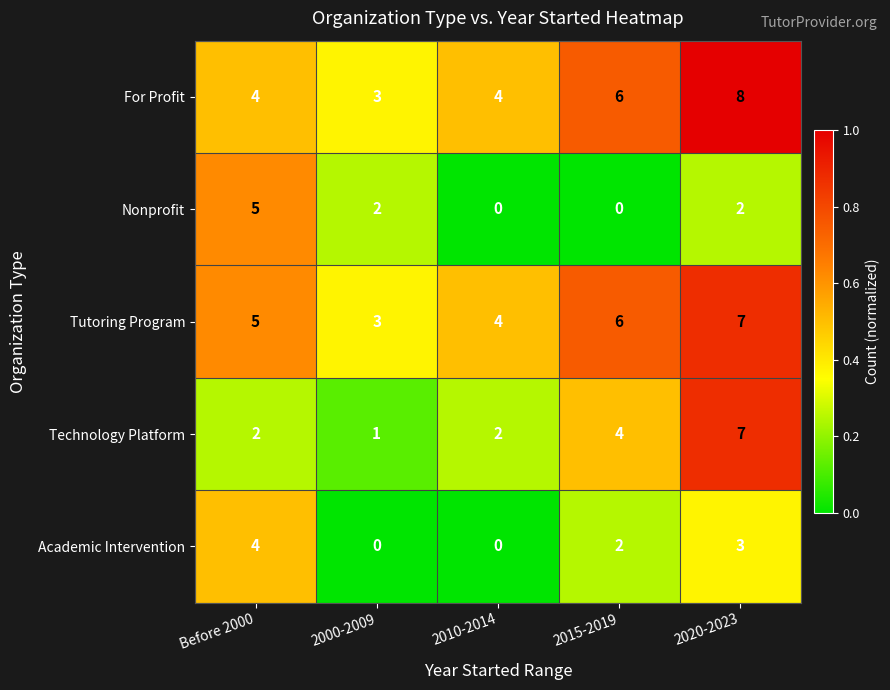

What is the spread (max minus min) of values at 2015-2019?

6